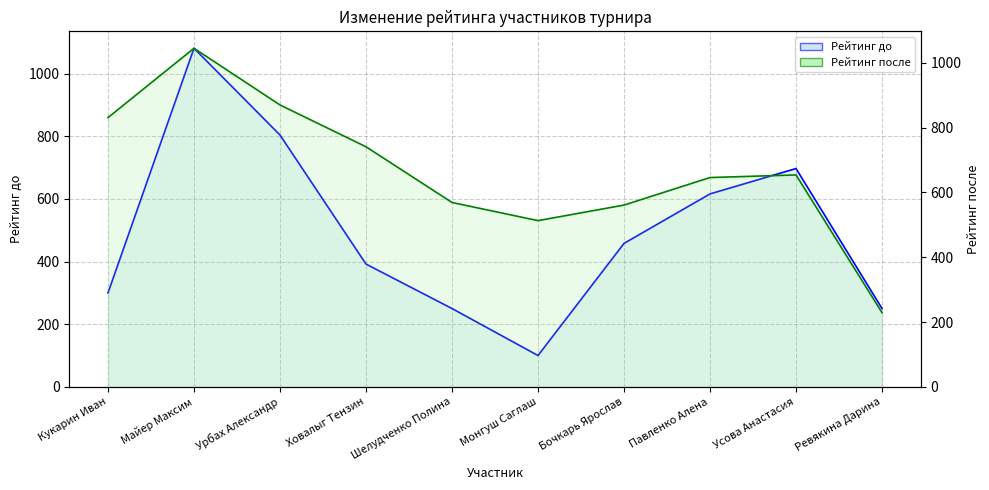

What are all the series names shown in the legend?

Рейтинг до, Рейтинг после